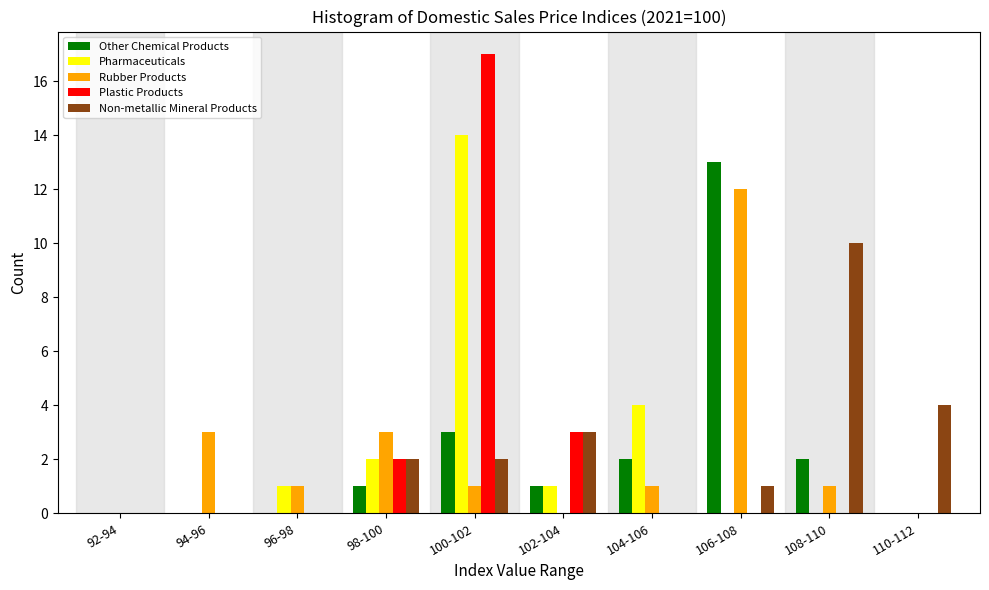

At which label does Plastic Products reach its peak?

100-102